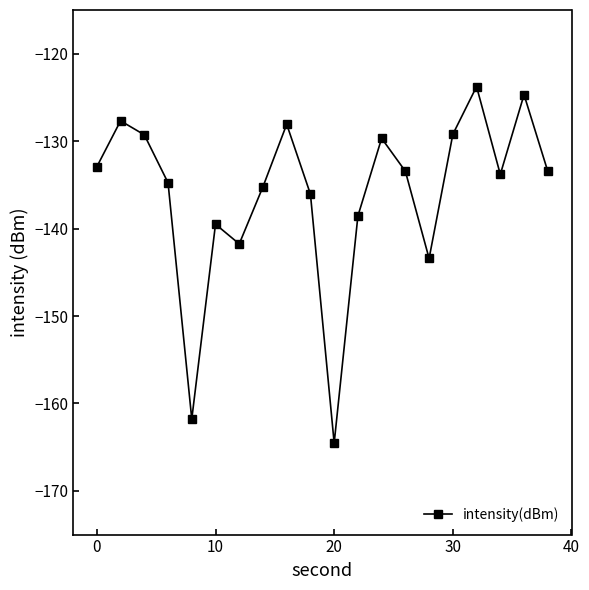

How many interior local valleys (lower than both neighbors) does the data have?

5